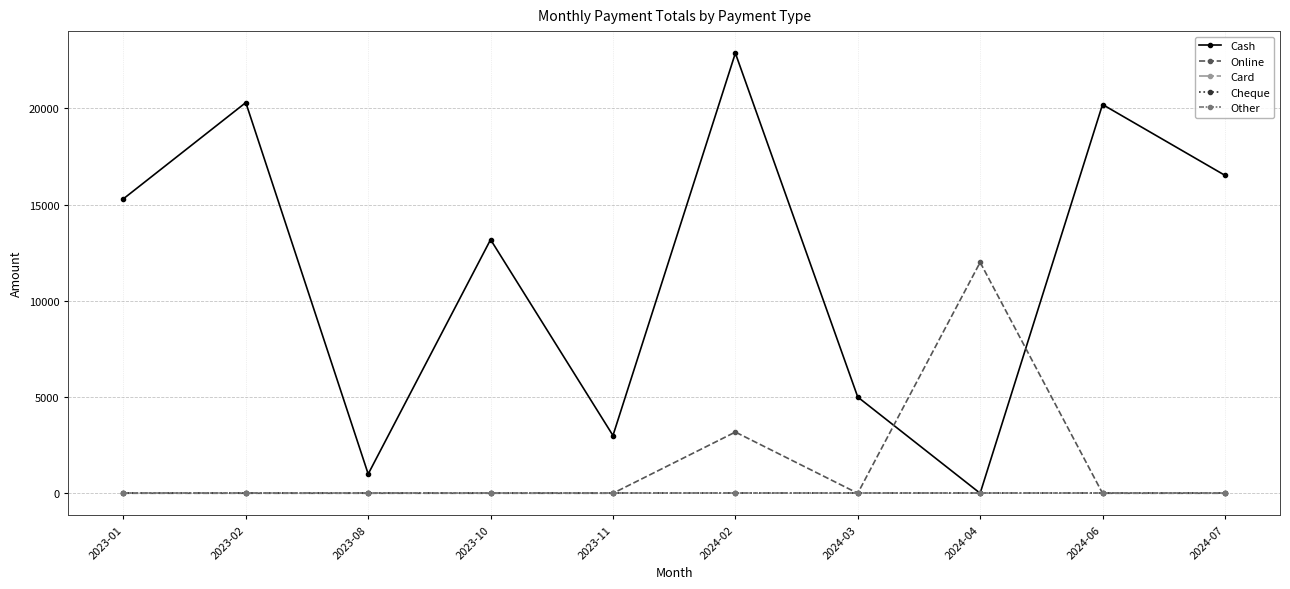

Count the number of categories in the chart.

10